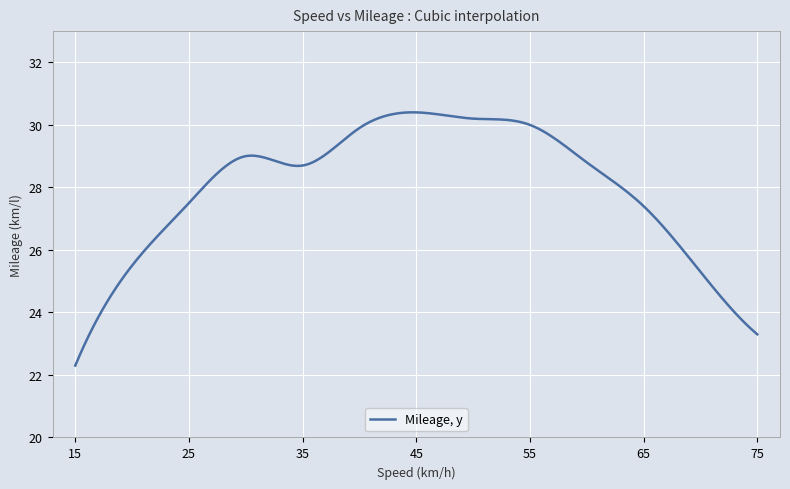

What is the difference between the maximum and minimum values?

8.1